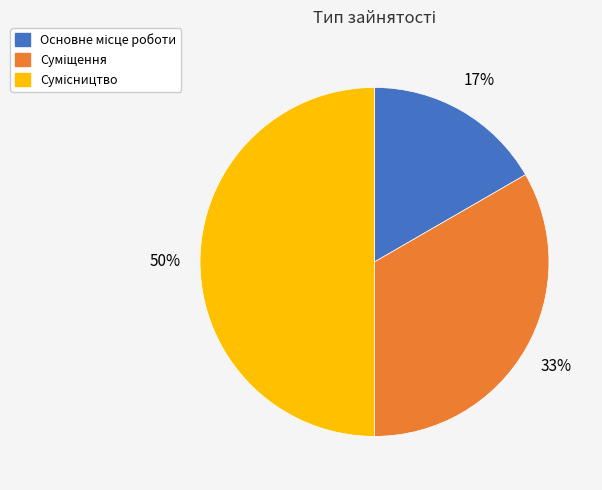

To the nearest percent, what is the difference between the largest and smallest slice percentages?

33%